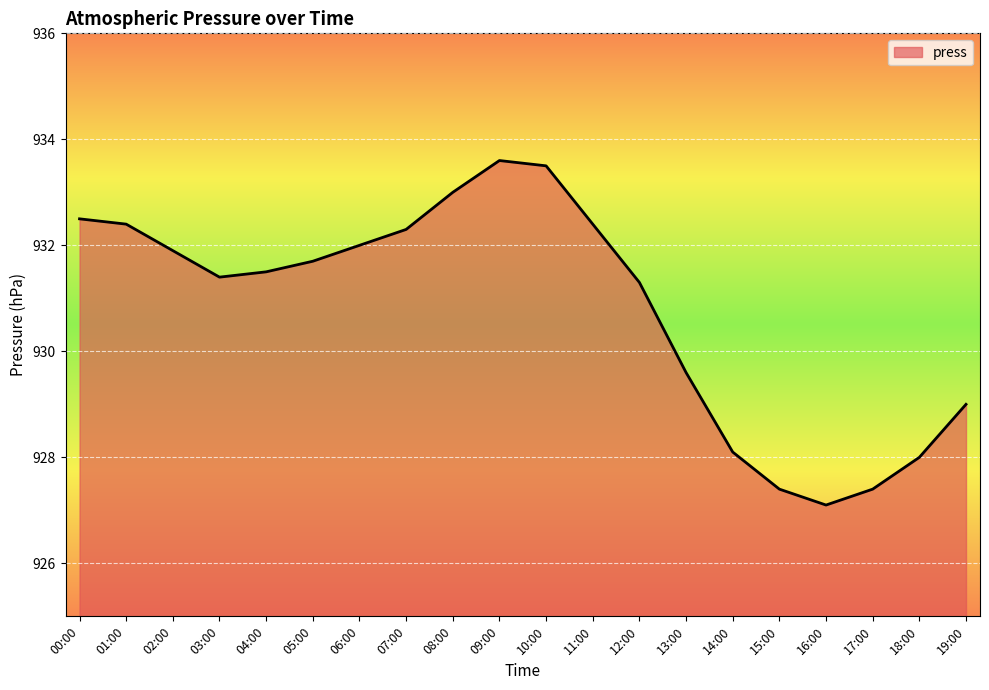

Between 09:00 and 13:00, which is larger?

09:00